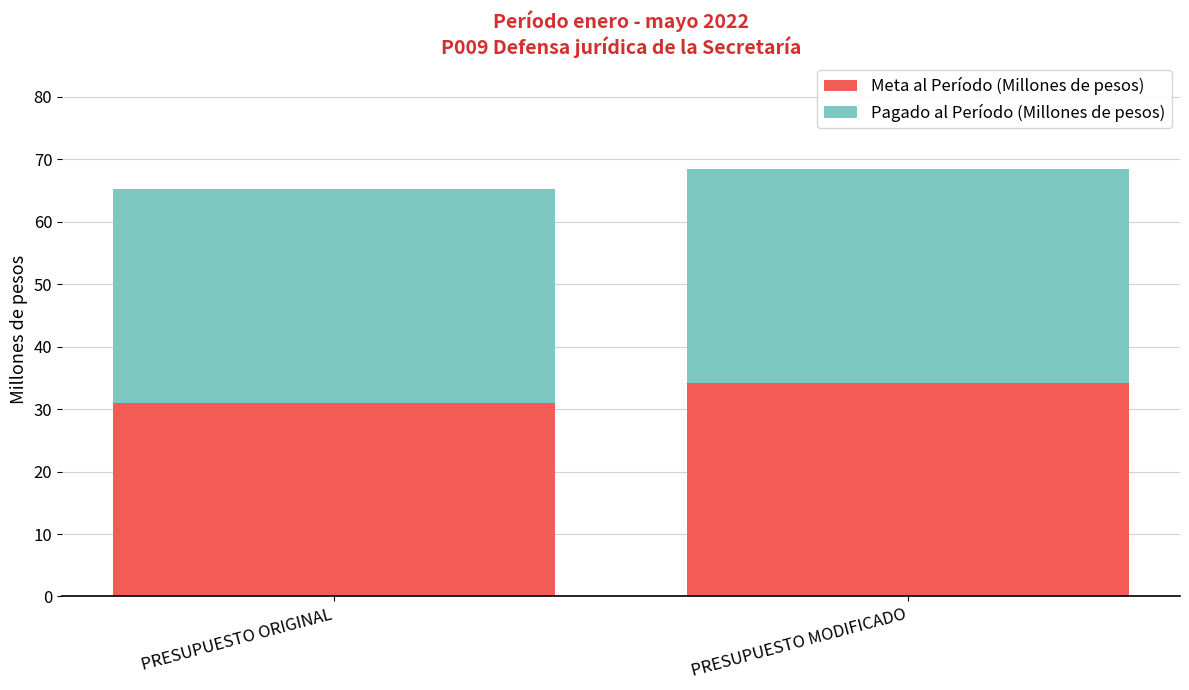

Which category has the highest value in the Meta al Período (Millones de pesos) series?

PRESUPUESTO MODIFICADO